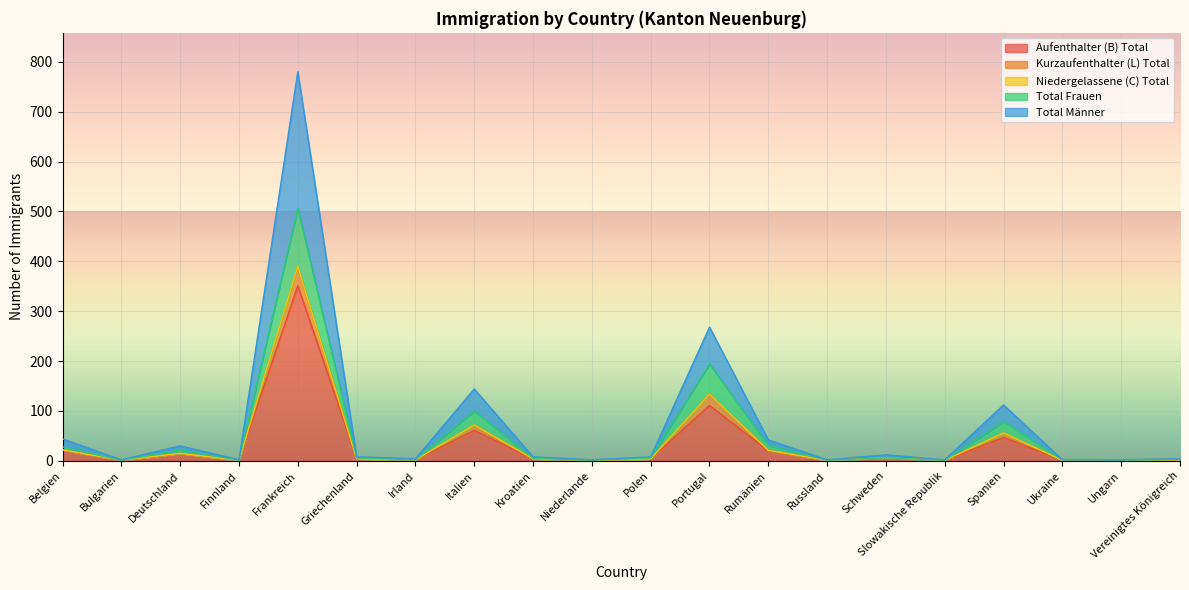

What position from the left is Polen?

11